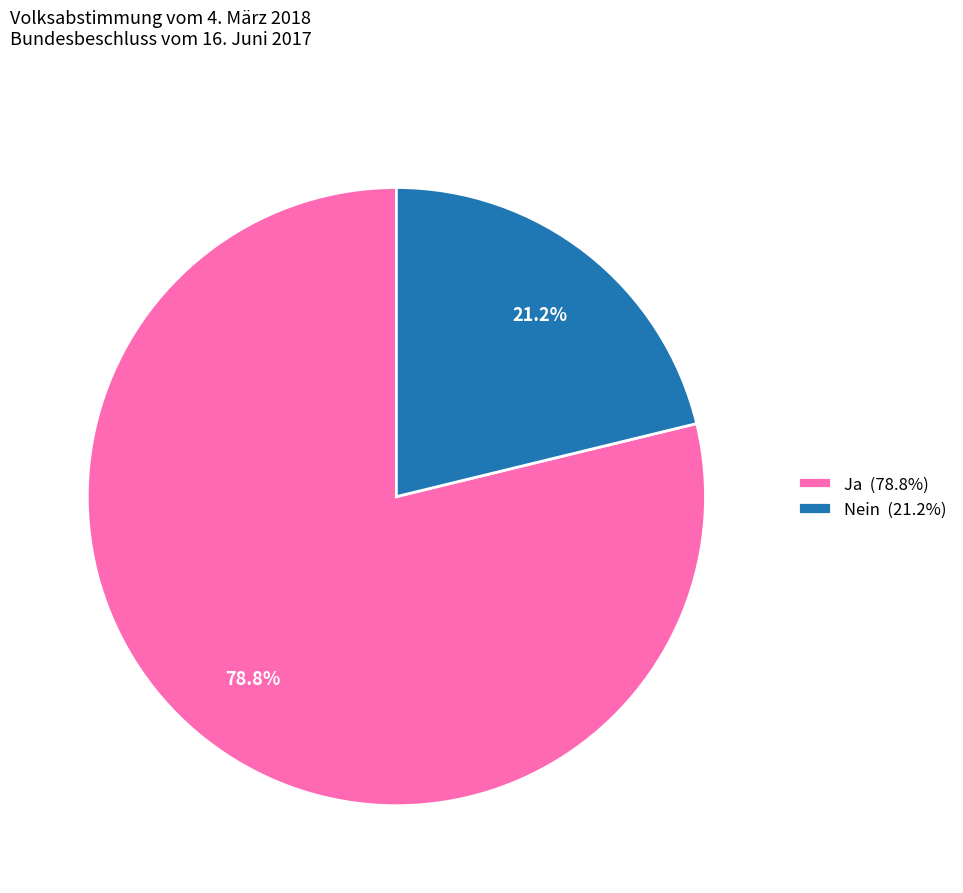

The Nein slice represents 21% of the pie. True or false?

True